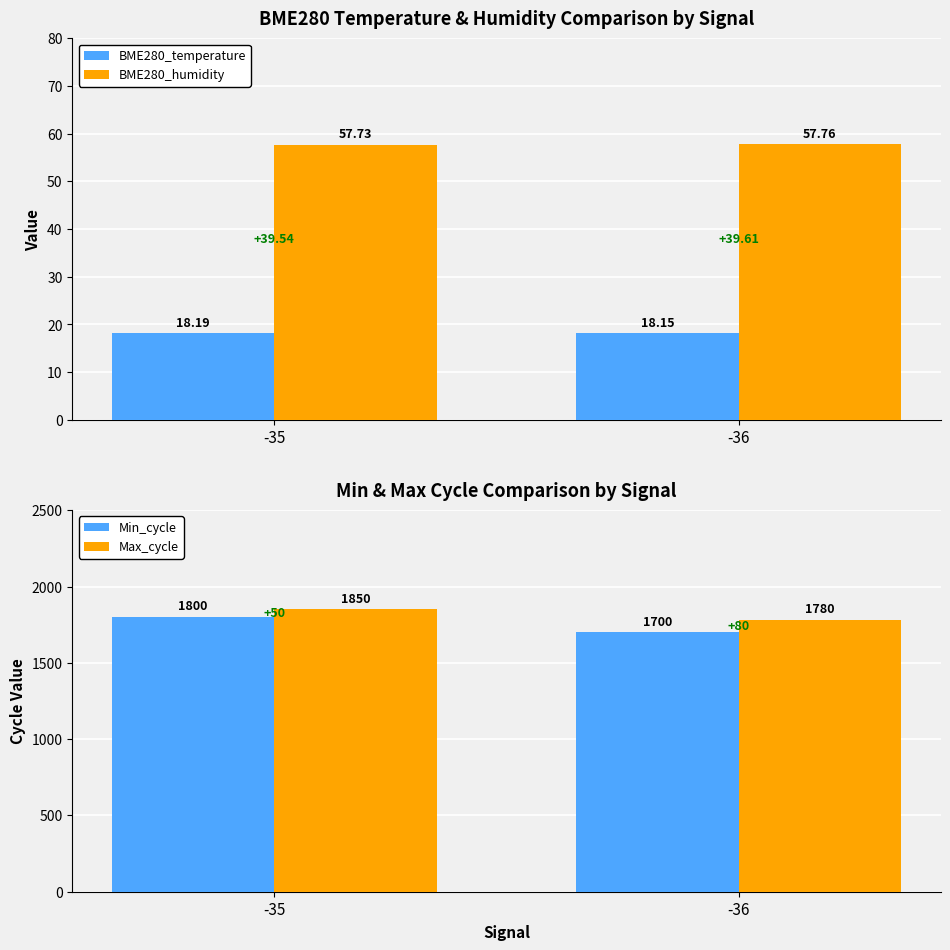

Count the number of categories in the chart.

2